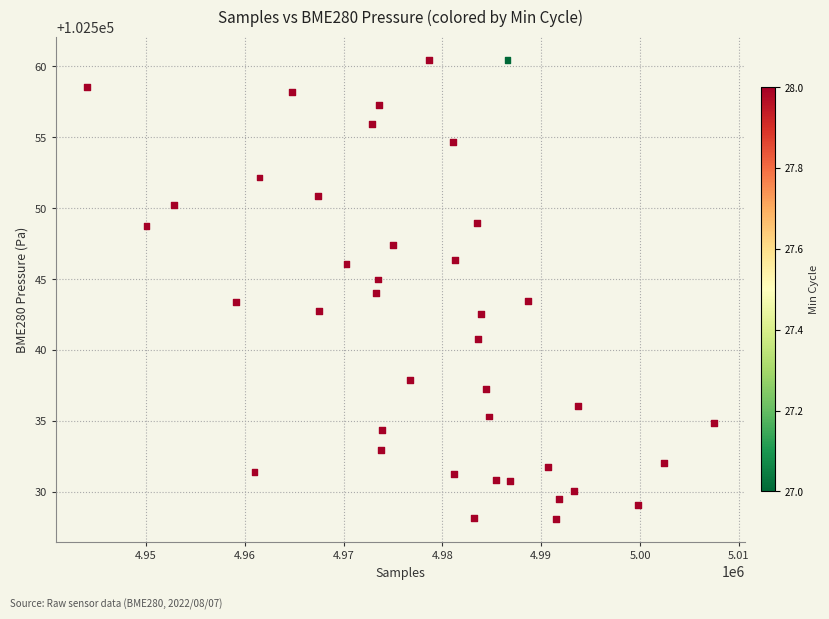

What is the range of X values (max minus min)?

63366.0